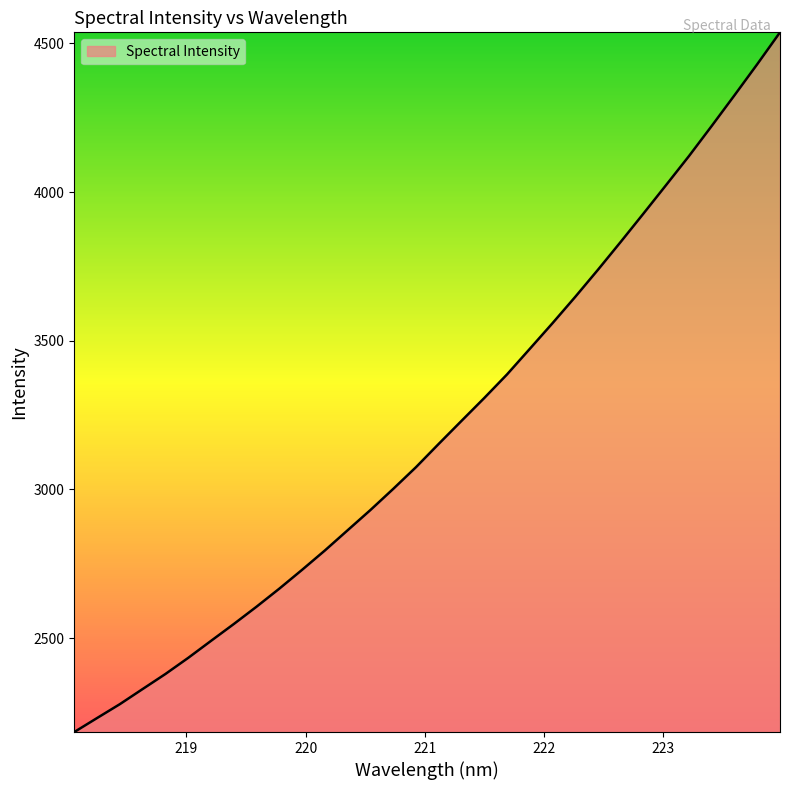

How many lines are shown in the chart?

1